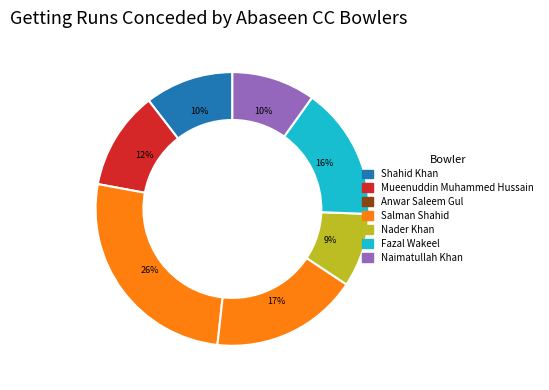

How many segments does this pie chart have?

7